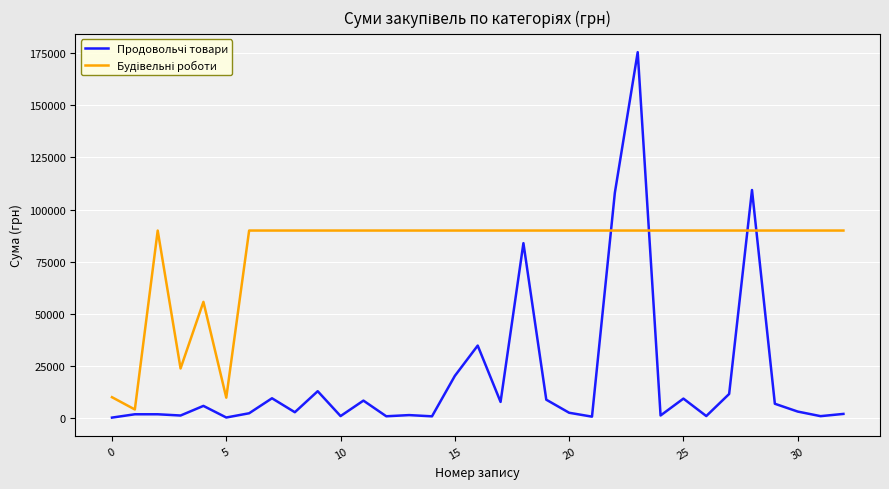

What is the greatest value displayed?

175446.4